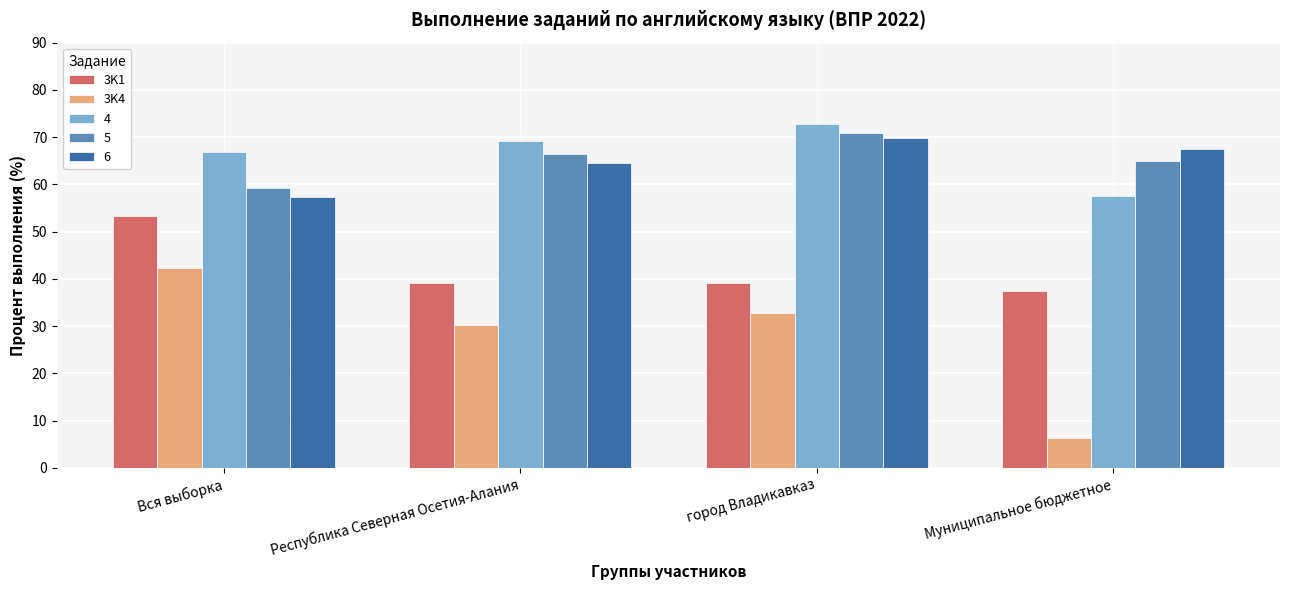

How many groups of bars are there?

4